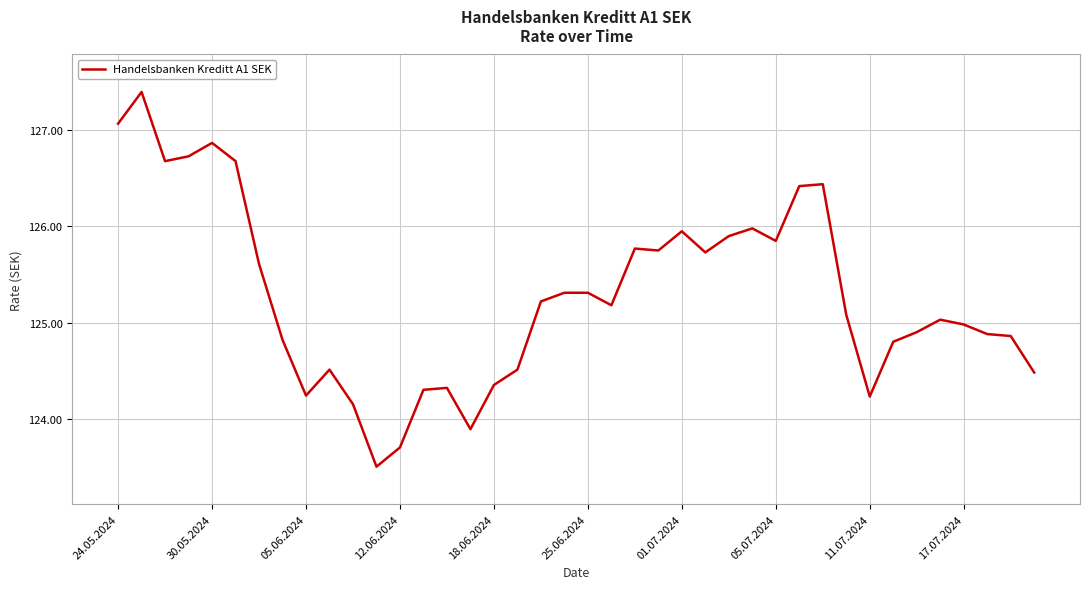

What is the maximum value shown in the chart?

127.4